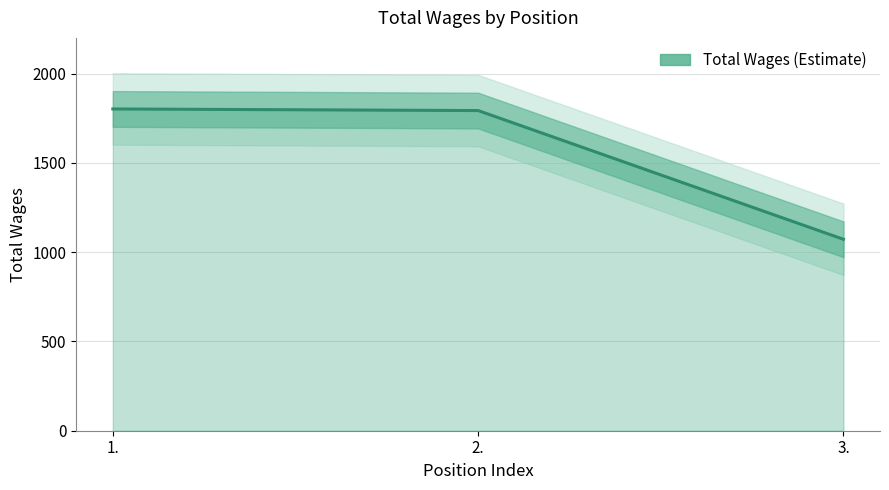

What is the change in value from 1. to 3.?

-730